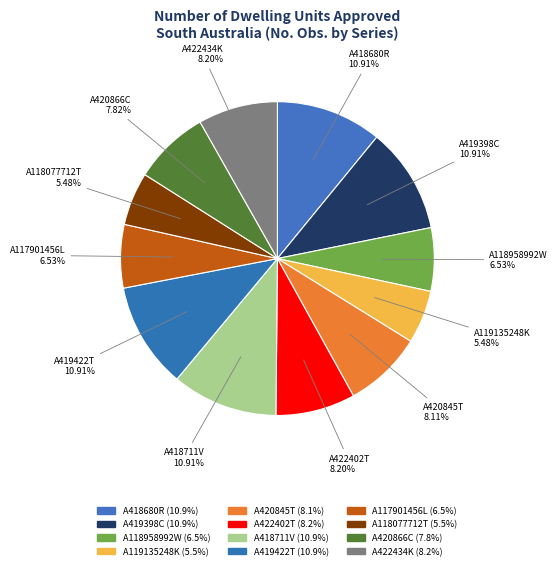

True or false: A117901456L accounts for 7% of the total.

True